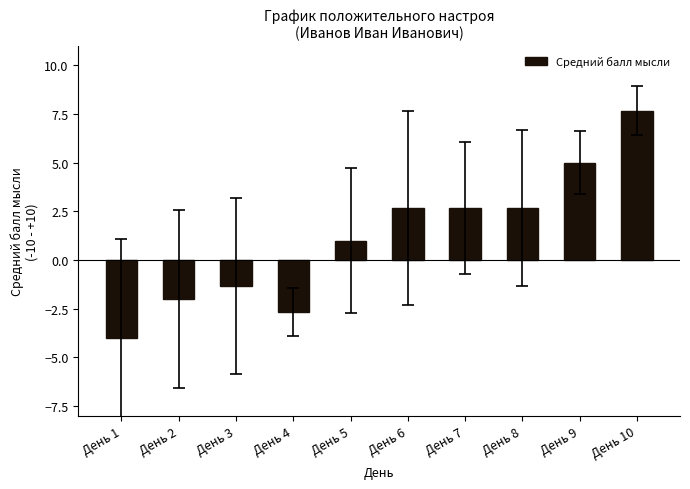

What is the value of the 8th bar from the left?

2.7